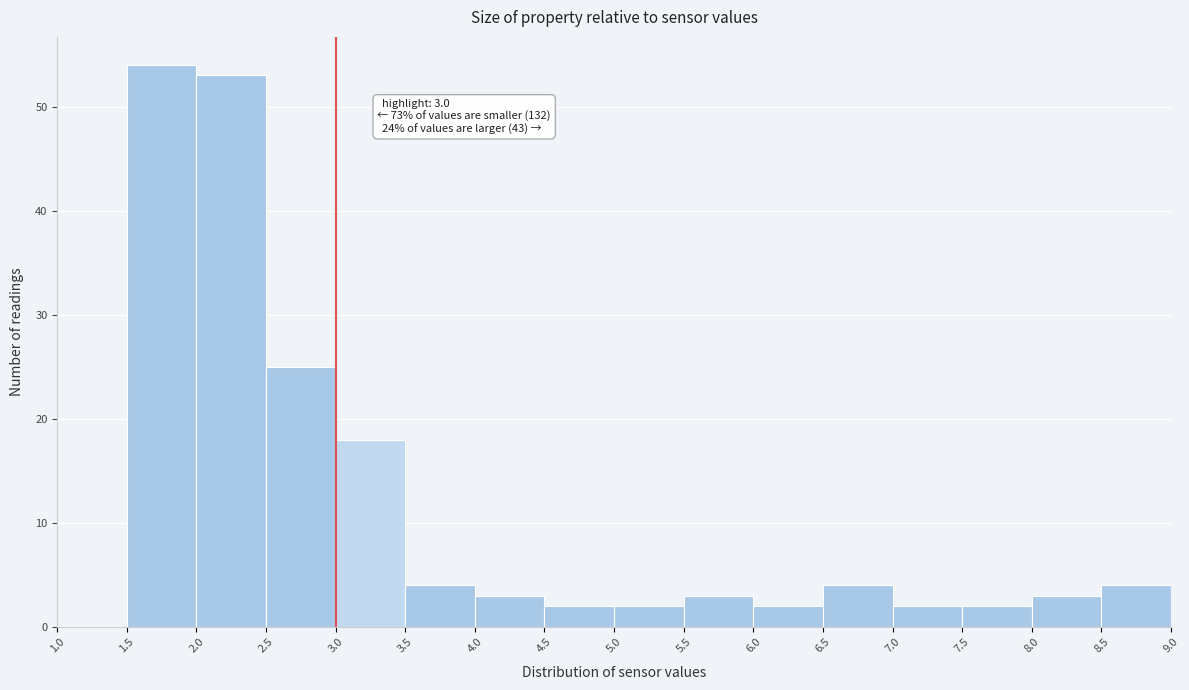

Which range on the x-axis has the tallest bar?

1.5 to 2.0